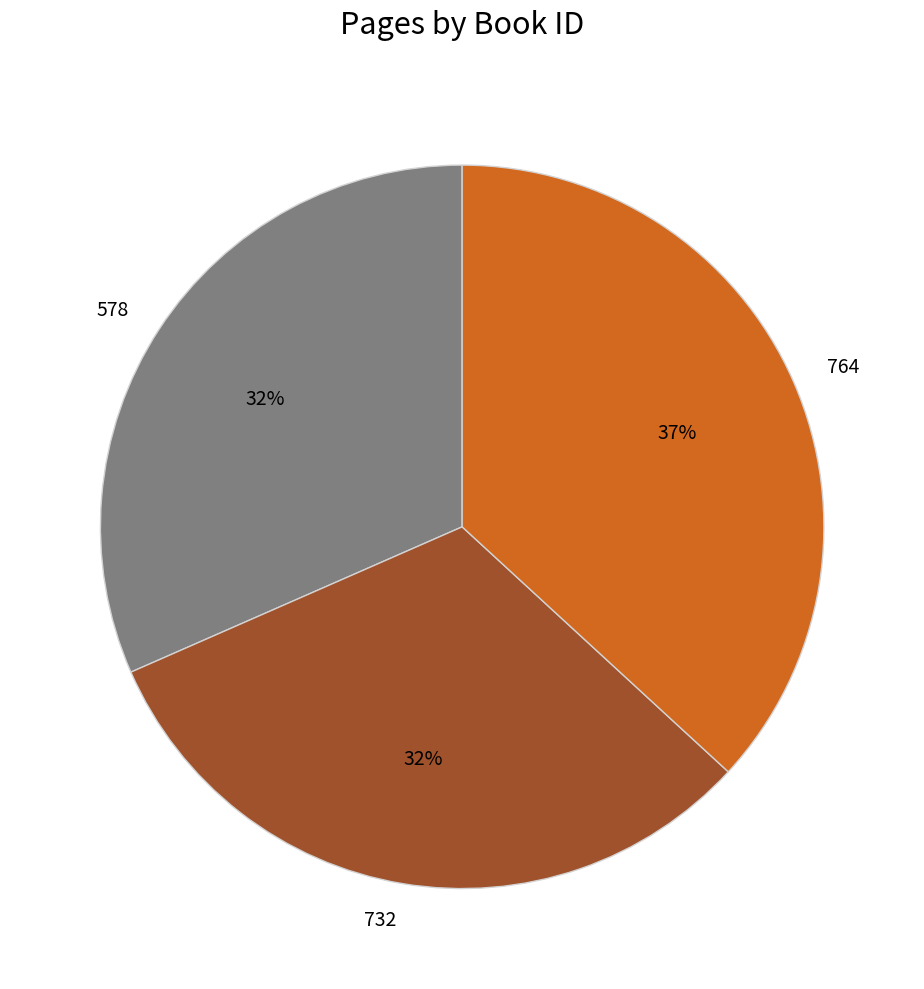

To the nearest percent, what percentage of the pie is 578?

32%